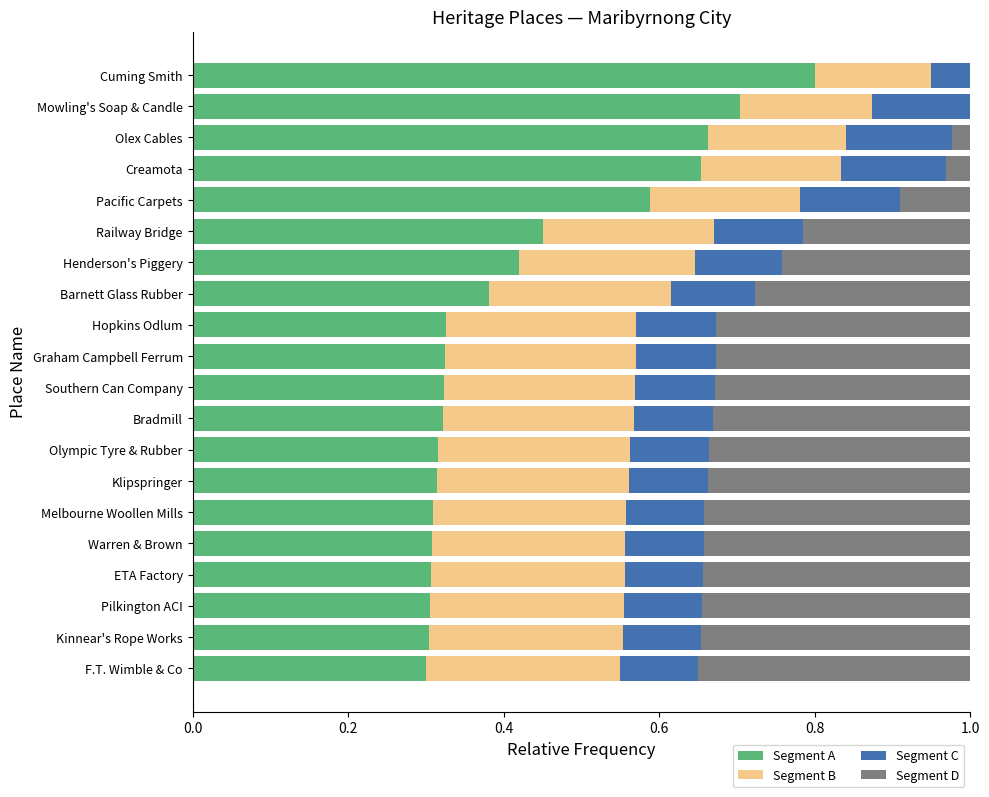

How many values in the Segment D series exceed 0?

18